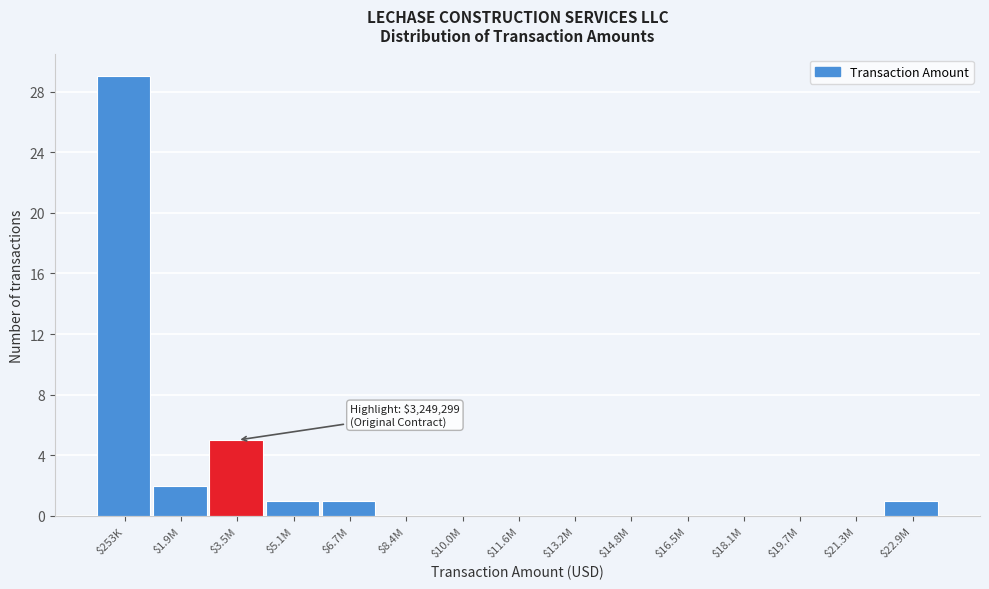

What is the sum of all values?

39